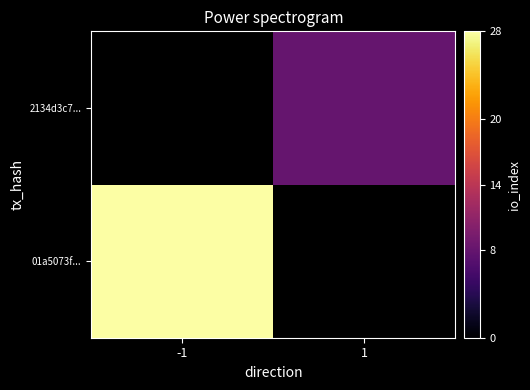

The 01a5073f... series shows 8.8 at -1. True or false?

False